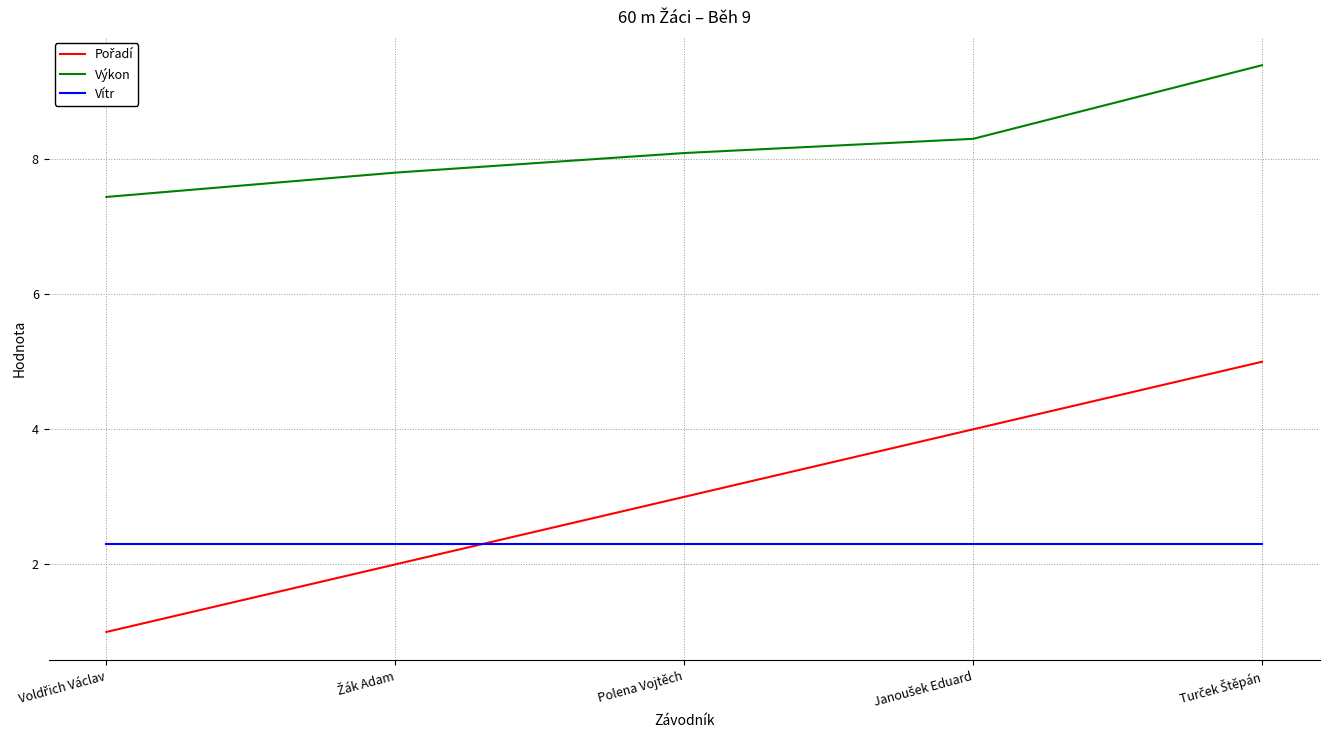

Which series has the largest total across all categories?

Výkon